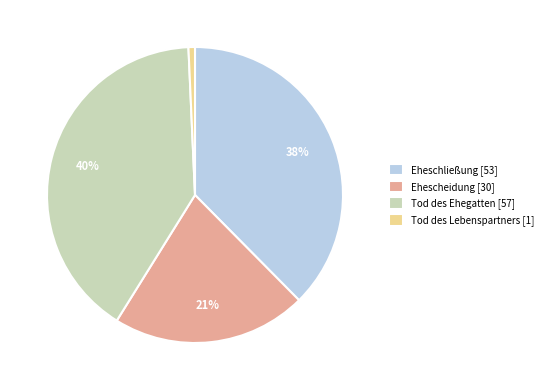

True or false: Eheschließung accounts for 49% of the total.

False